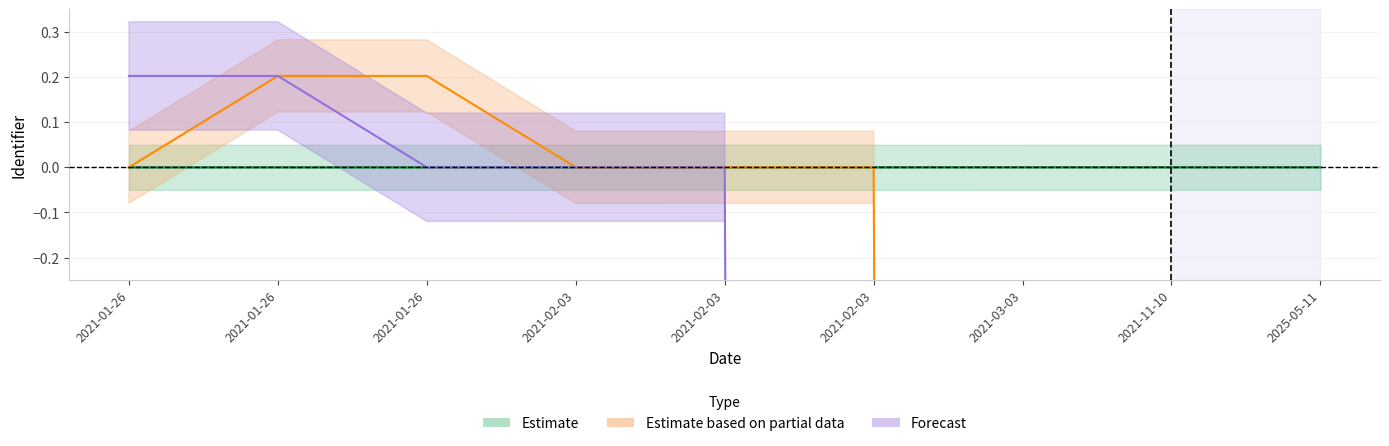

Rank the series by their maximum value, from lowest to highest.

Estimate, Estimate based on partial data, Forecast